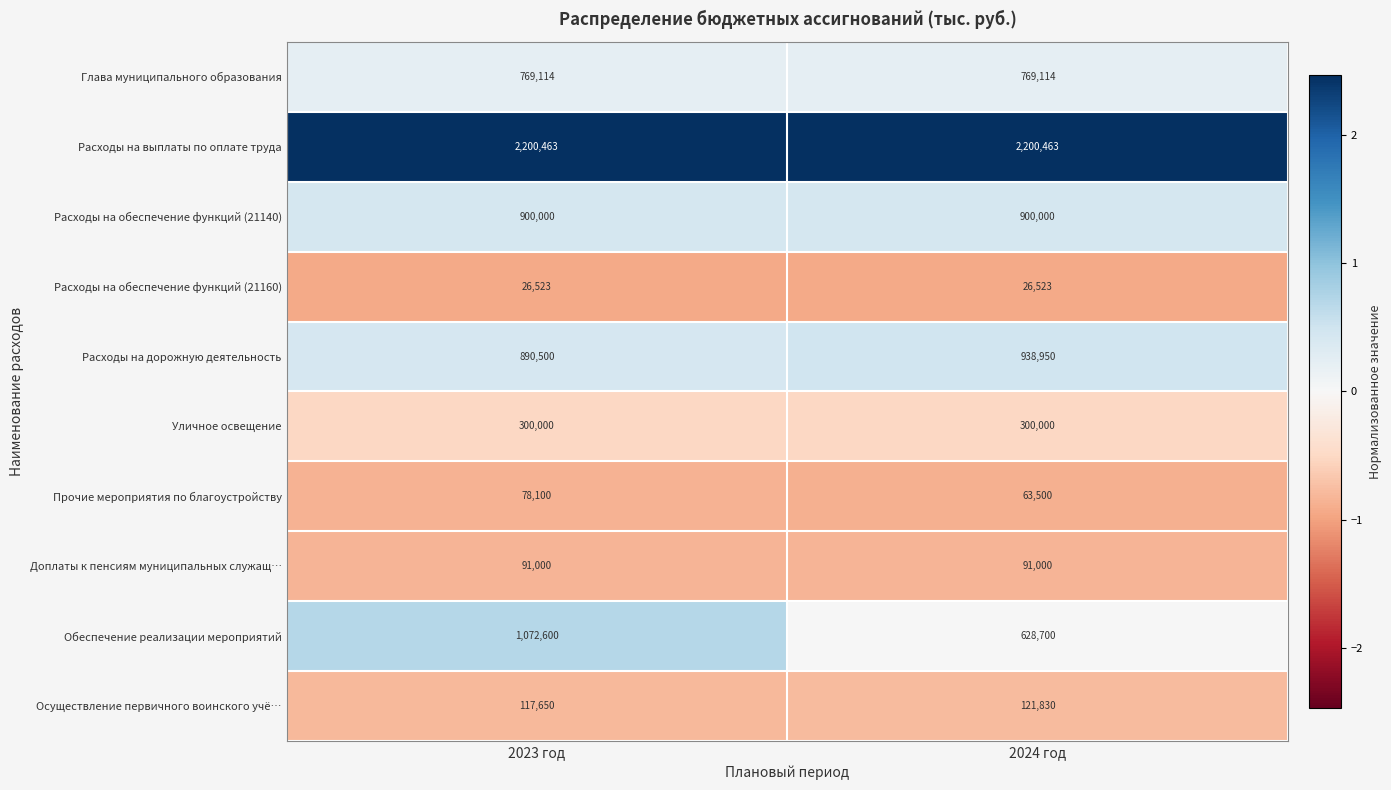

Reading left to right, extract all data points from this chart.

Глава муниципального образования: 769114	769114
Расходы на выплаты по оплате труда: 2200463	2200463
Расходы на обеспечение функций (21140): 900000	900000
Расходы на обеспечение функций (21160): 26523	26523
Расходы на дорожную деятельность: 890500	938950
Уличное освещение: 300000	300000
Прочие мероприятия по благоустройству: 78100	63500
Доплаты к пенсиям муниципальных служащ…: 91000	91000
Обеспечение реализации мероприятий: 1072600	628700
Осуществление первичного воинского учё…: 117650	121830